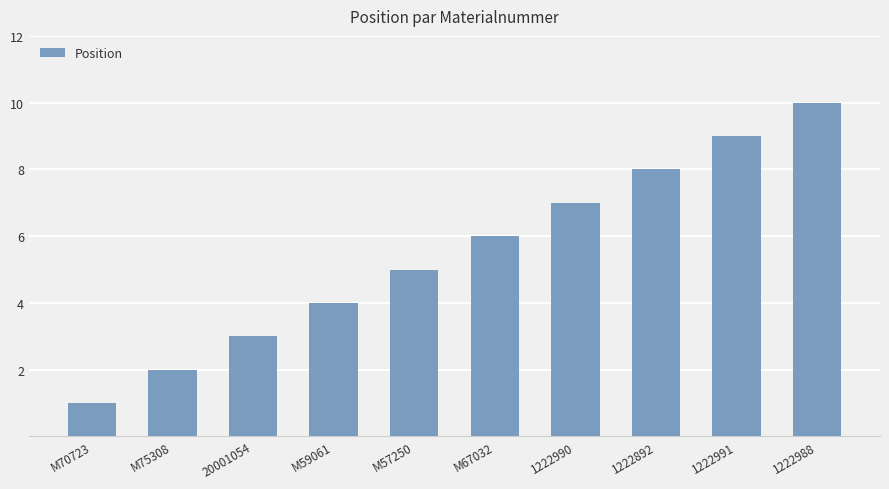

Read the value at M57250.

5